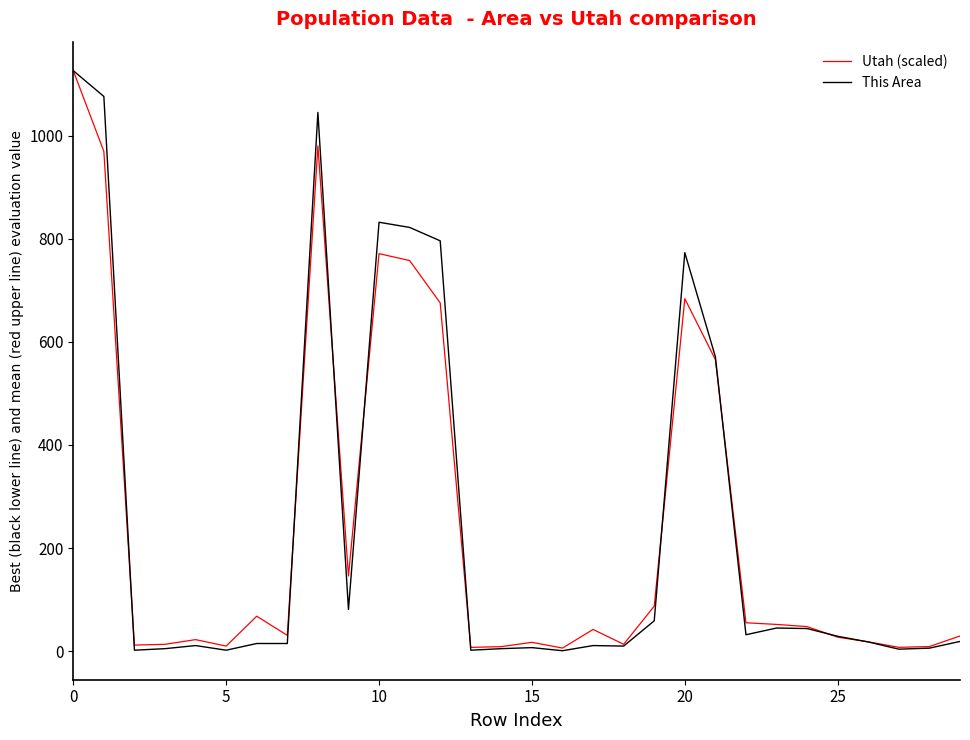

Which series has the largest range (max minus min)?

This Area